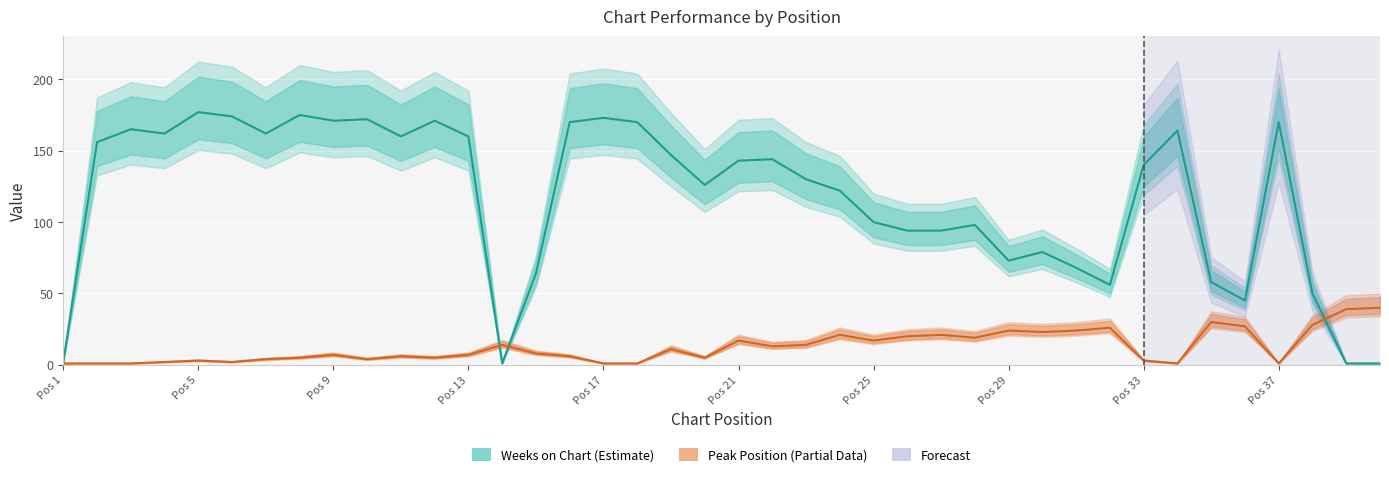

What is the difference between the maximum and minimum values in the Peak Position series?

39